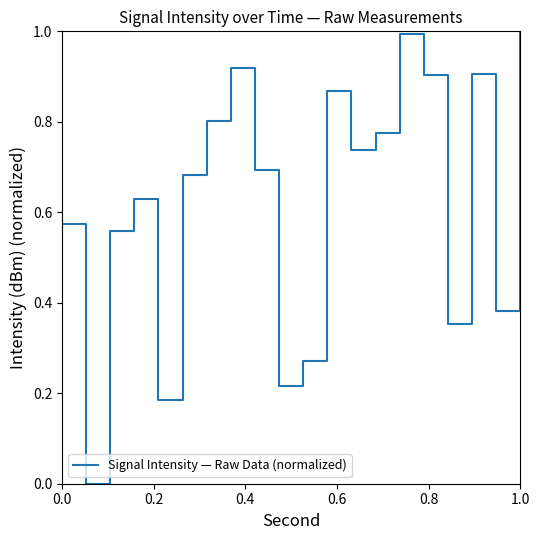

What is the maximum value shown in the chart?

1.0